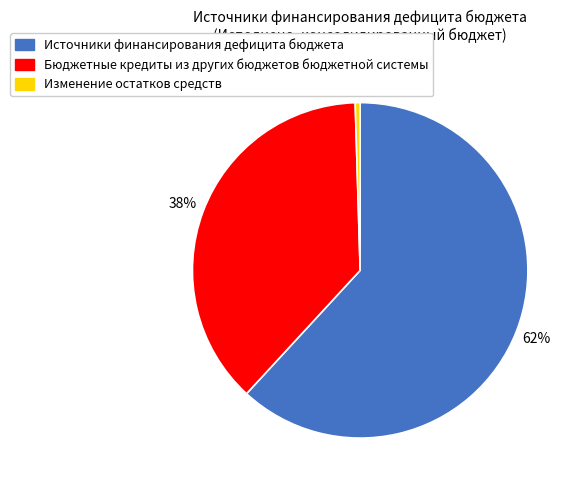

How many slices are in this pie chart?

3